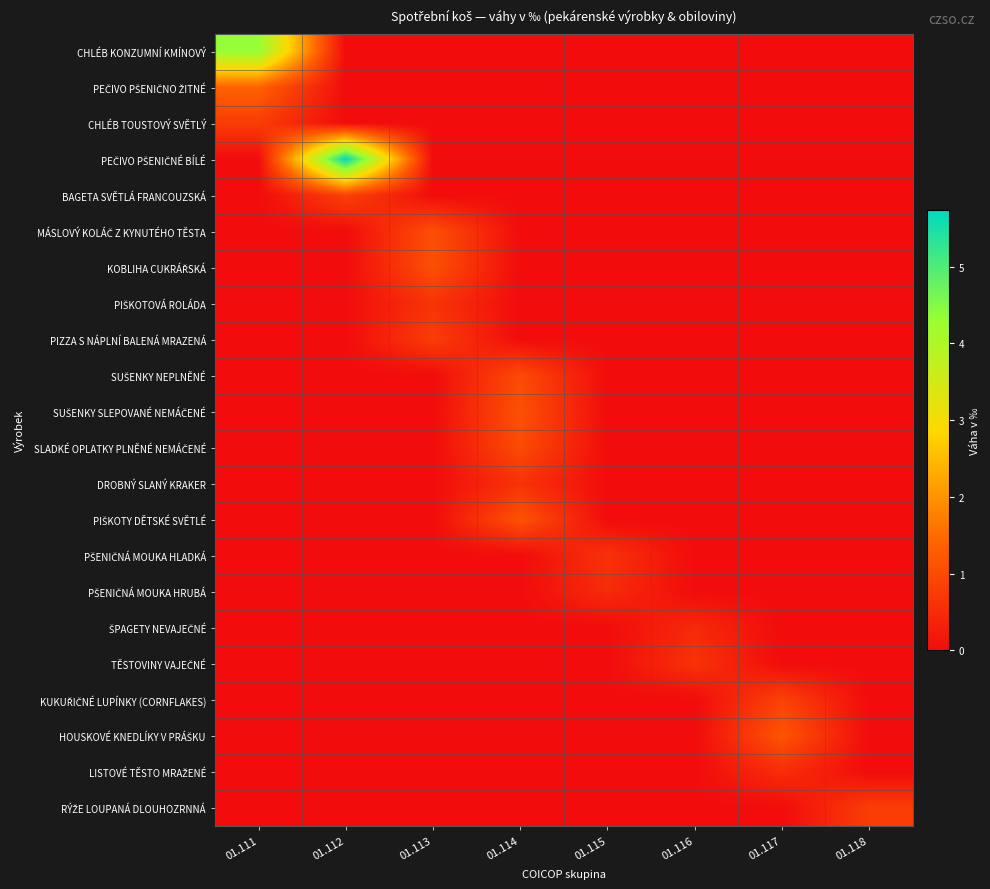

Between 01.112 and 01.116, which is larger?

01.112